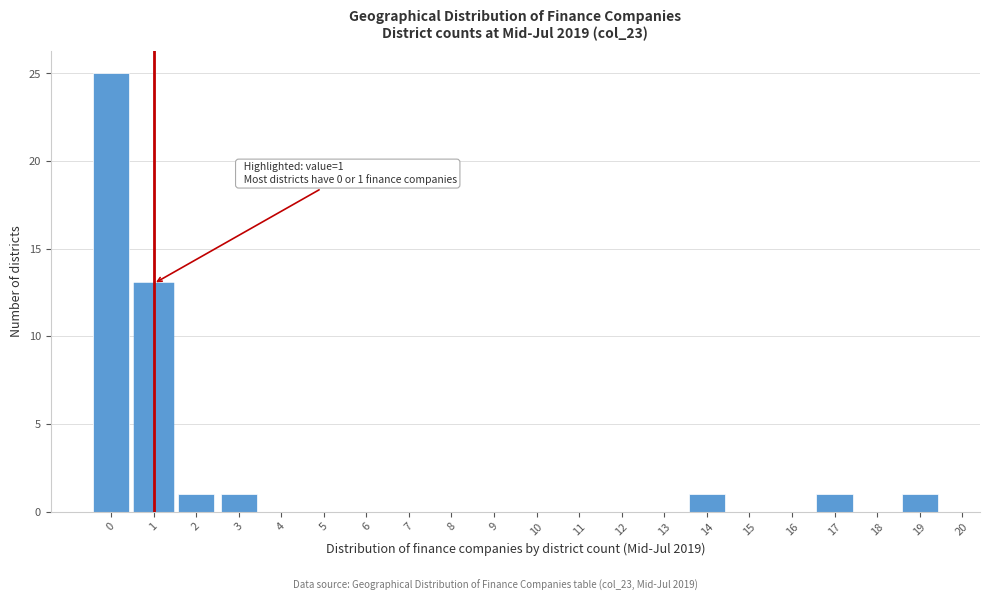

Reading left to right, extract all data points from this chart.

0=25	1=13	2=1	3=1	4=0	5=0	6=0	7=0	8=0	9=0	10=0	11=0	12=0	13=0	14=1	15=0	16=0	17=1	18=0	19=1